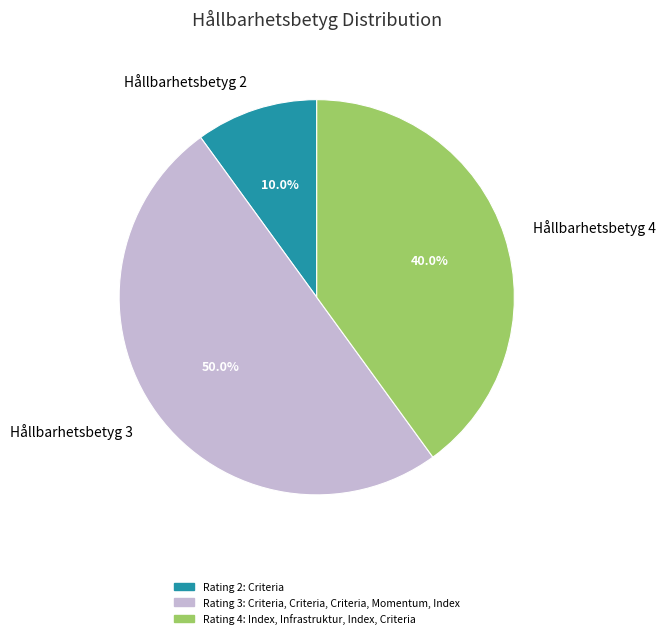

Count the number of slices in the pie.

3